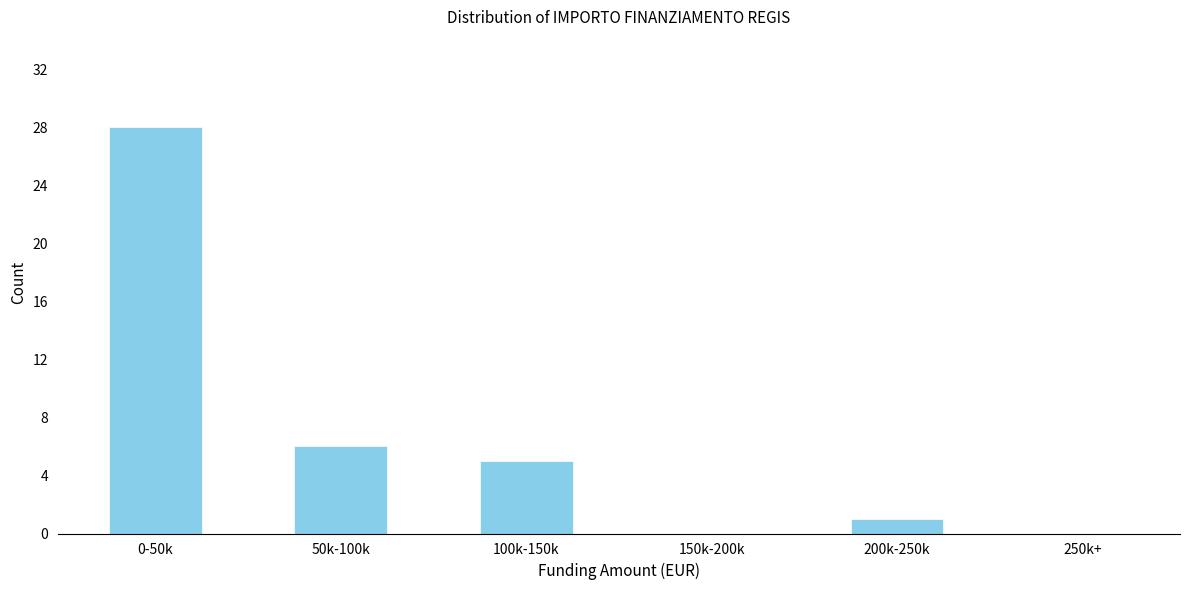

Reading right to left, list all the values displayed in this chart.

250k+=0	200k-250k=1	150k-200k=0	100k-150k=5	50k-100k=6	0-50k=28